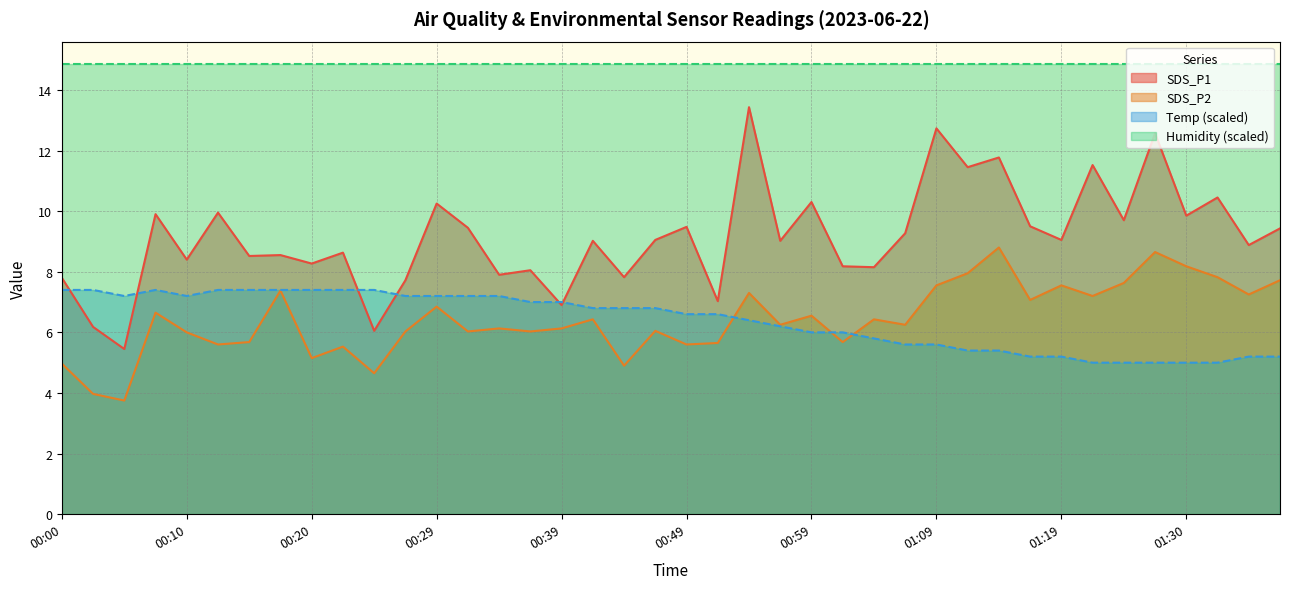

Which series has the largest total across all categories?

Humidity (scaled)